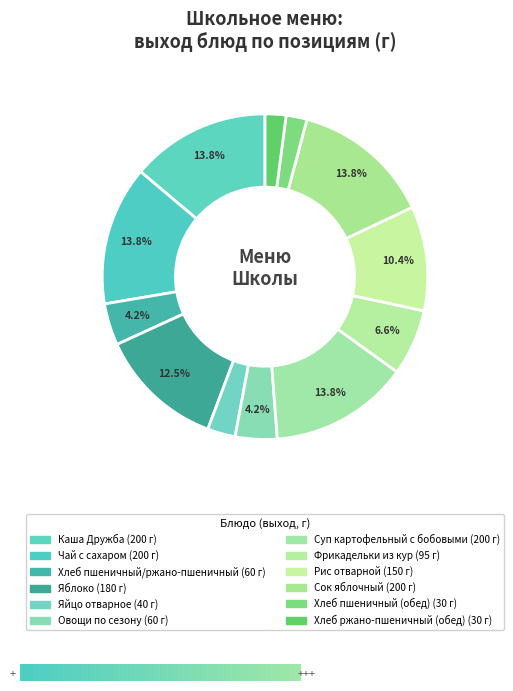

To the nearest percent, what portion does Суп картофельный с бобовыми represent?

14%